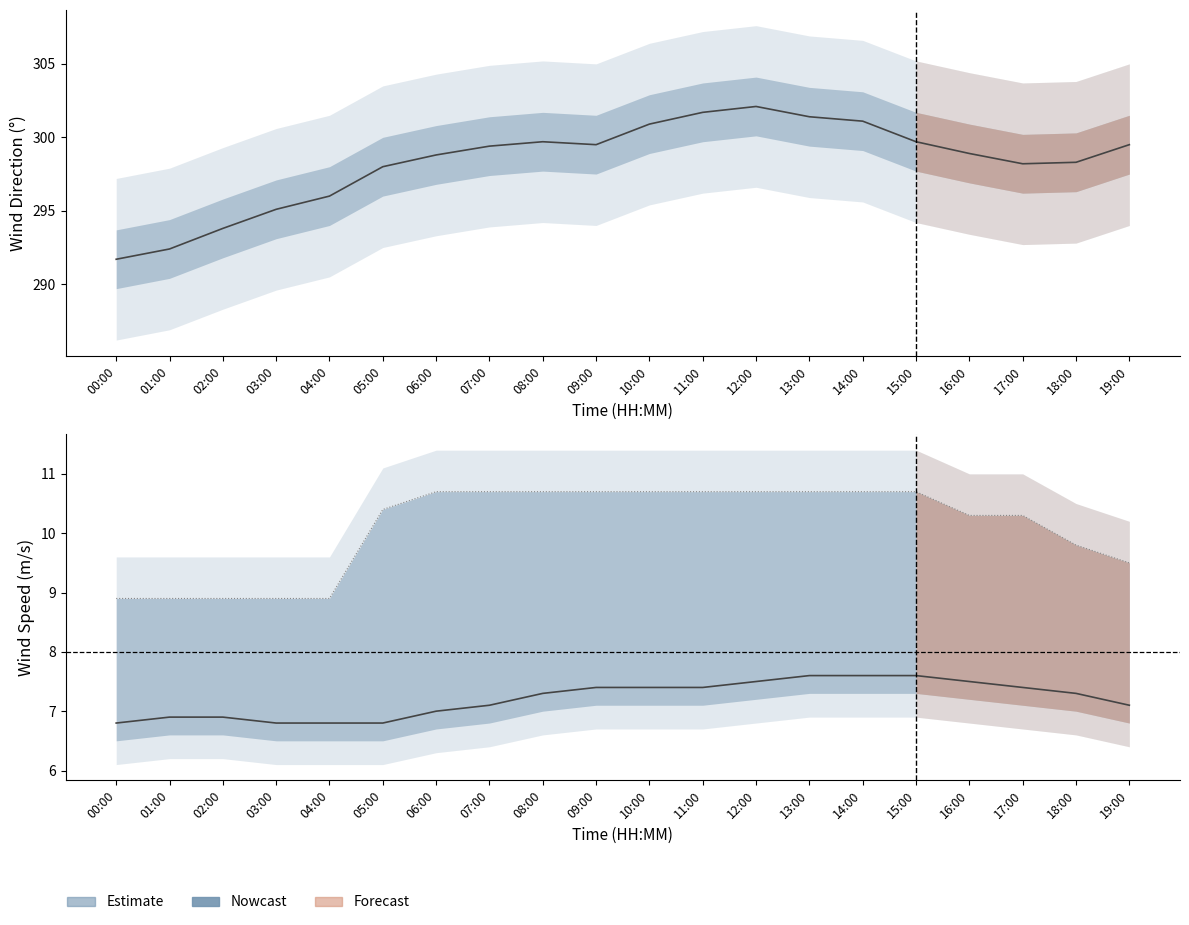

What is the spread (max minus min) of values at 09:00?

292.1